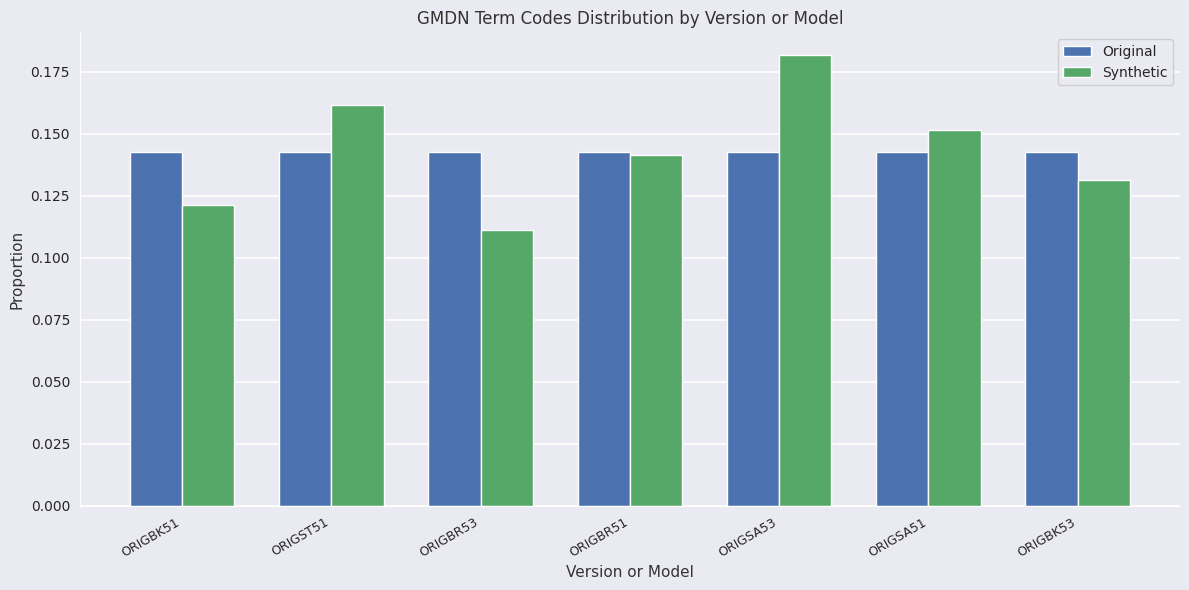

Count the Synthetic values in the range 0 to 1.

7